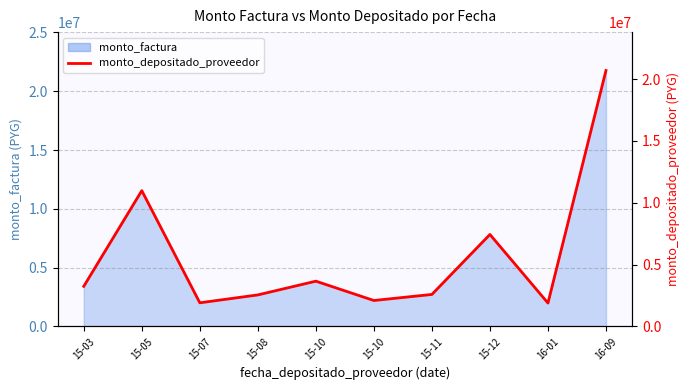

Which has a higher value, 16-01 or 15-11?

15-11